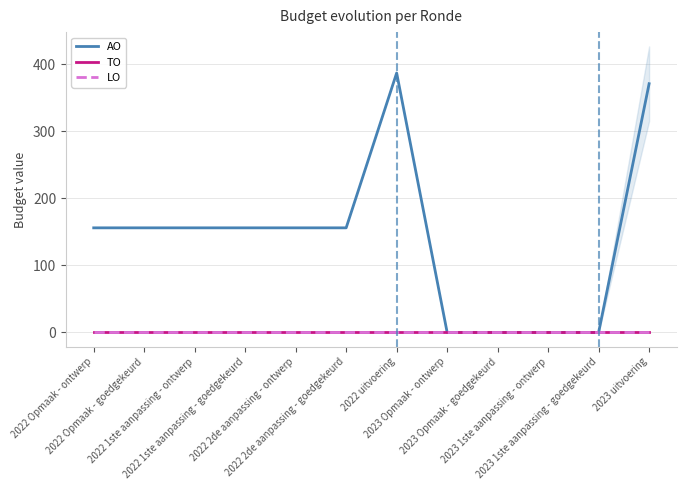

Between 2023 Opmaak - goedgekeurd and 2022 uitvoering, which is larger?

2022 uitvoering